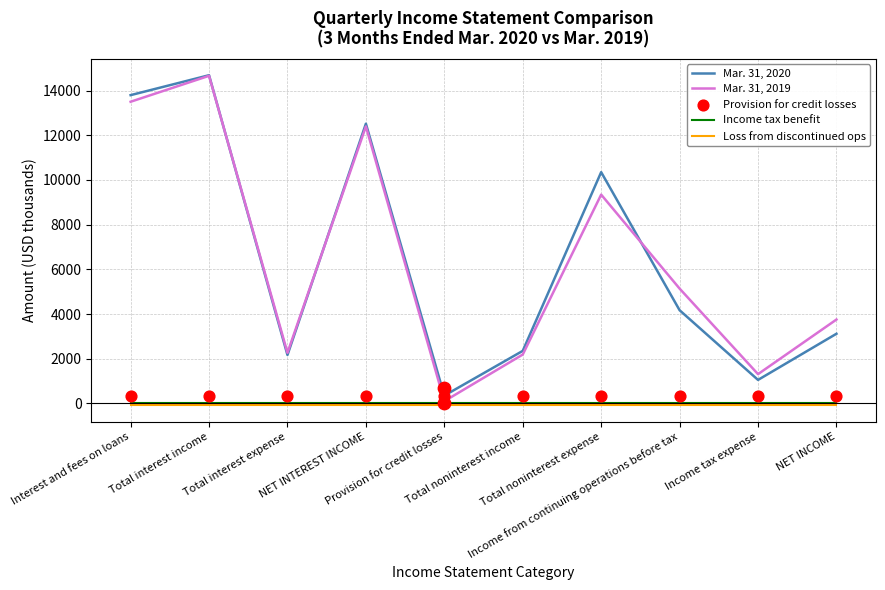

Is the value of Loss from discontinued ops at Total interest expense greater than the value of Provision for credit losses at Total interest expense?

No